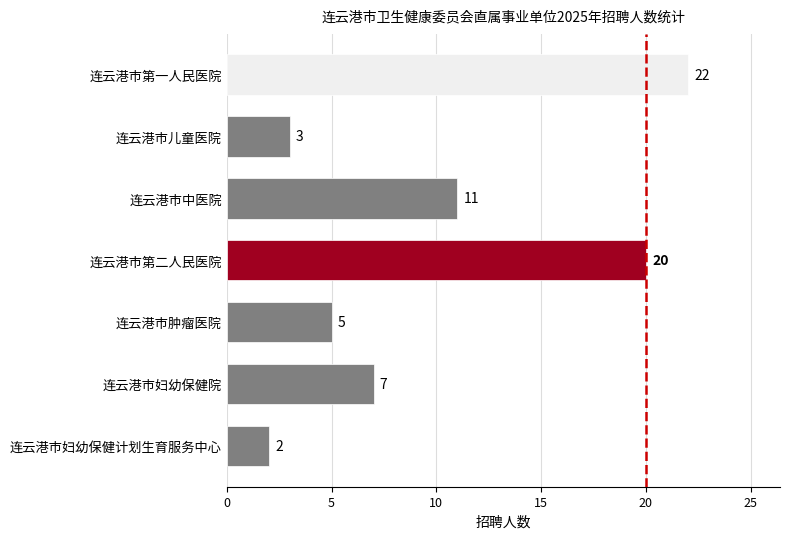

Rank the categories by value from highest to lowest.

连云港市第一人民医院, 连云港市第二人民医院, 连云港市中医院, 连云港市妇幼保健院, 连云港市肿瘤医院, 连云港市儿童医院, 连云港市妇幼保健计划生育服务中心